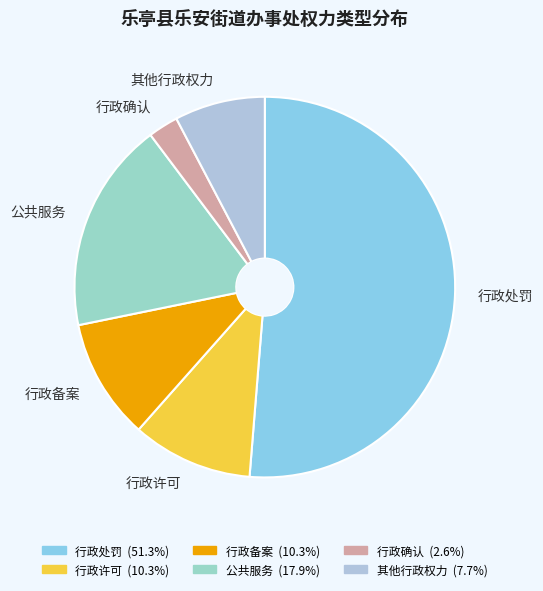

What is the smallest slice in the pie chart?

行政确认